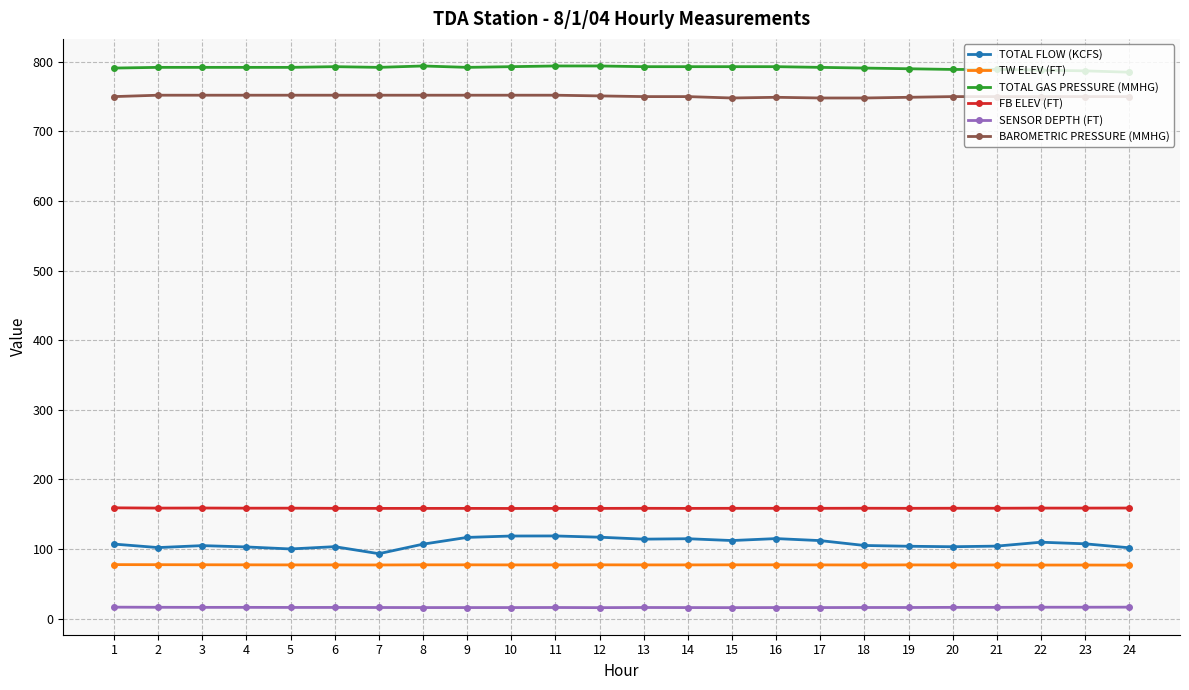

Does the chart display data point markers on the line(s)?

Yes